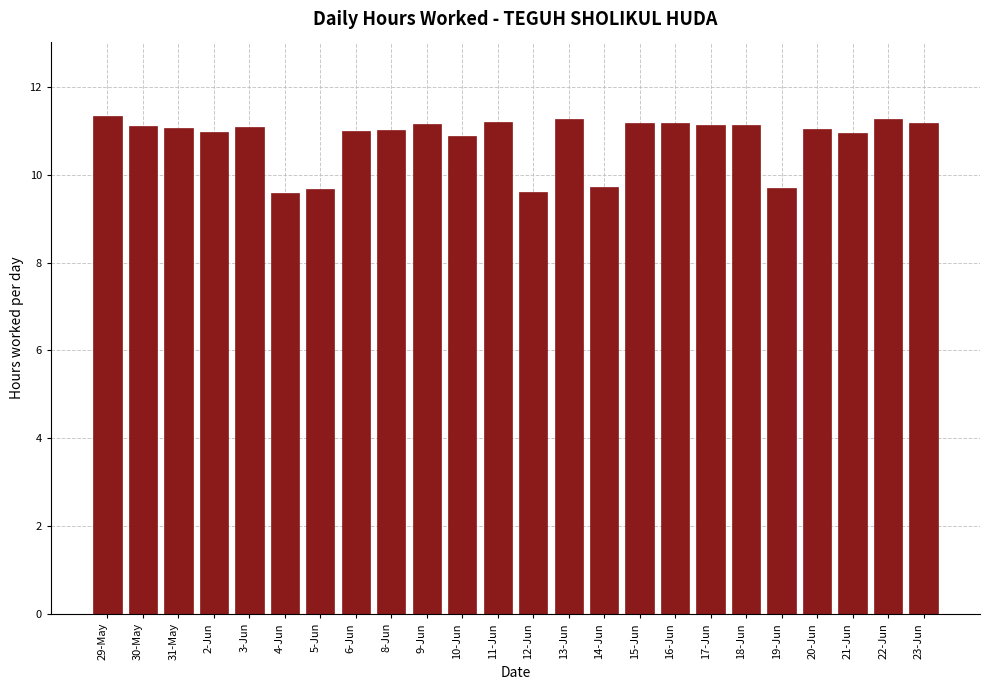

What is the label of the 1st bar from the right?

23-Jun